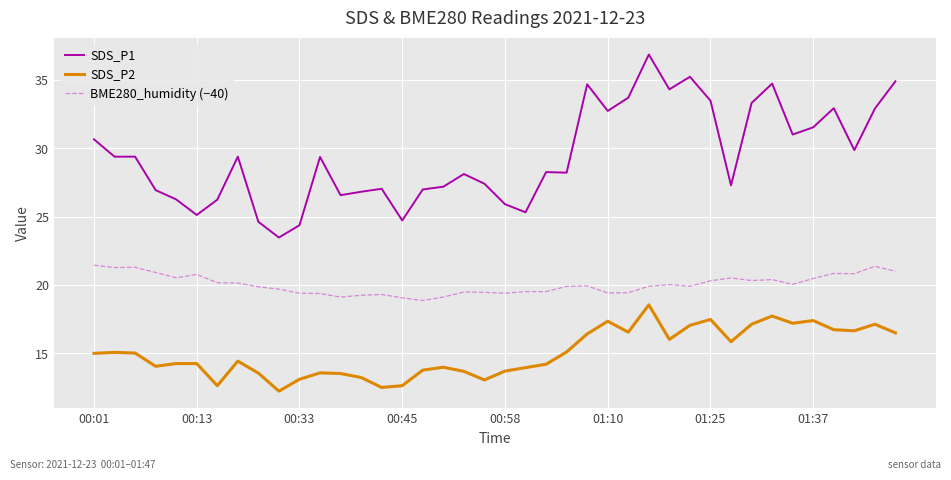

Which series has the largest range (max minus min)?

SDS_P1